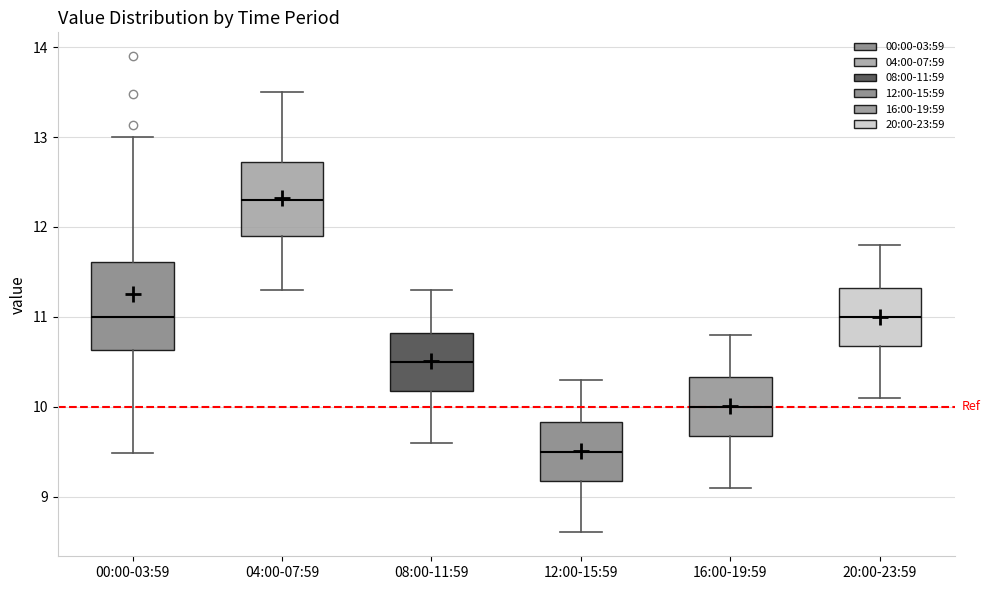

Reading left to right, read every box against the y-axis: the position of its median line, the range the box covers, and the ends of its whiskers. The values are not printed on the chart, so give them approximately, as read against the axis.

00:00-03:59: median 11.0, box 10.6 to 11.6, whiskers 9.5 to 13.0
04:00-07:59: median 12.3, box 11.9 to 12.7, whiskers 11.3 to 13.5
08:00-11:59: median 10.5, box 10.2 to 10.8, whiskers 9.6 to 11.3
12:00-15:59: median 9.5, box 9.2 to 9.8, whiskers 8.6 to 10.3
16:00-19:59: median 10.0, box 9.7 to 10.3, whiskers 9.1 to 10.8
20:00-23:59: median 11.0, box 10.7 to 11.3, whiskers 10.1 to 11.8